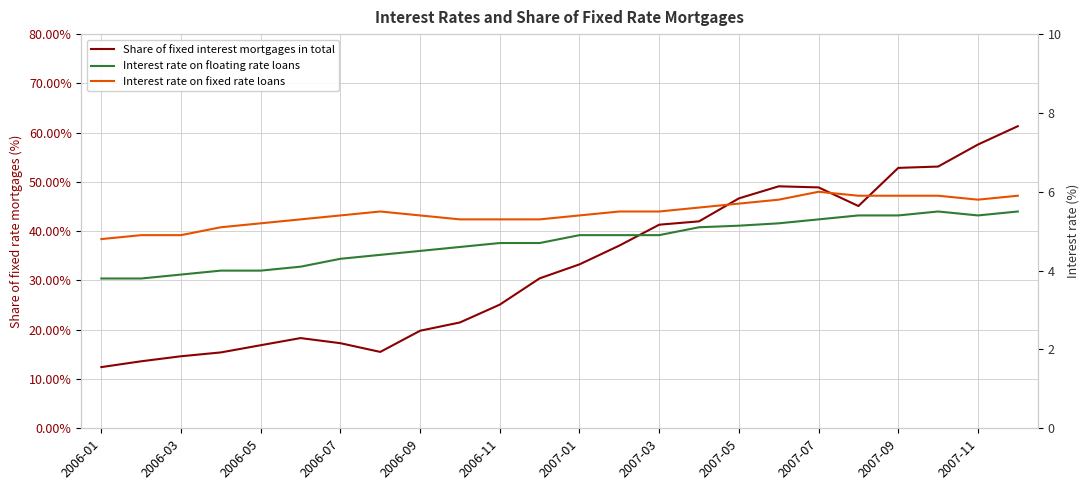

What is the sum of the Interest rate on fixed rate loans values at 13 and 2006-05?

10.4